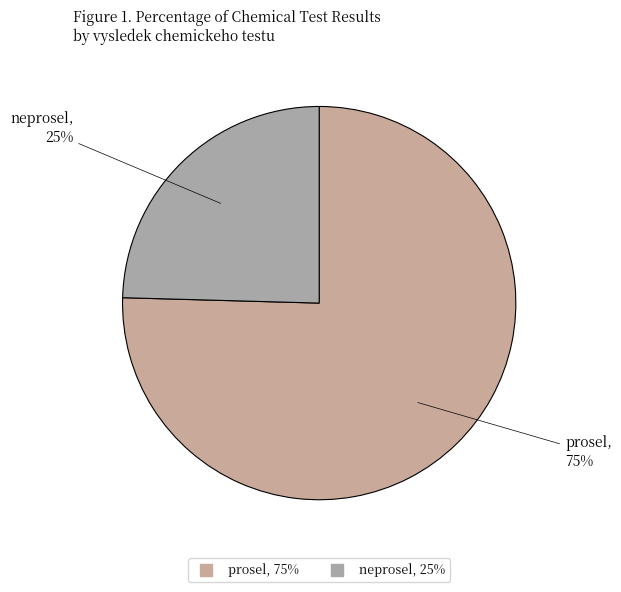

Combined, do prosel and neprosel account for over 50%?

Yes